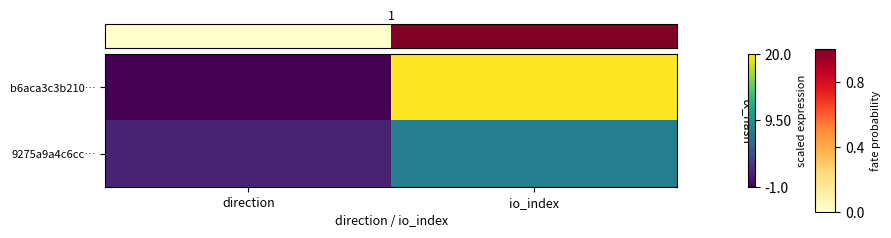

At how many categories does at least one series exceed 6?

1